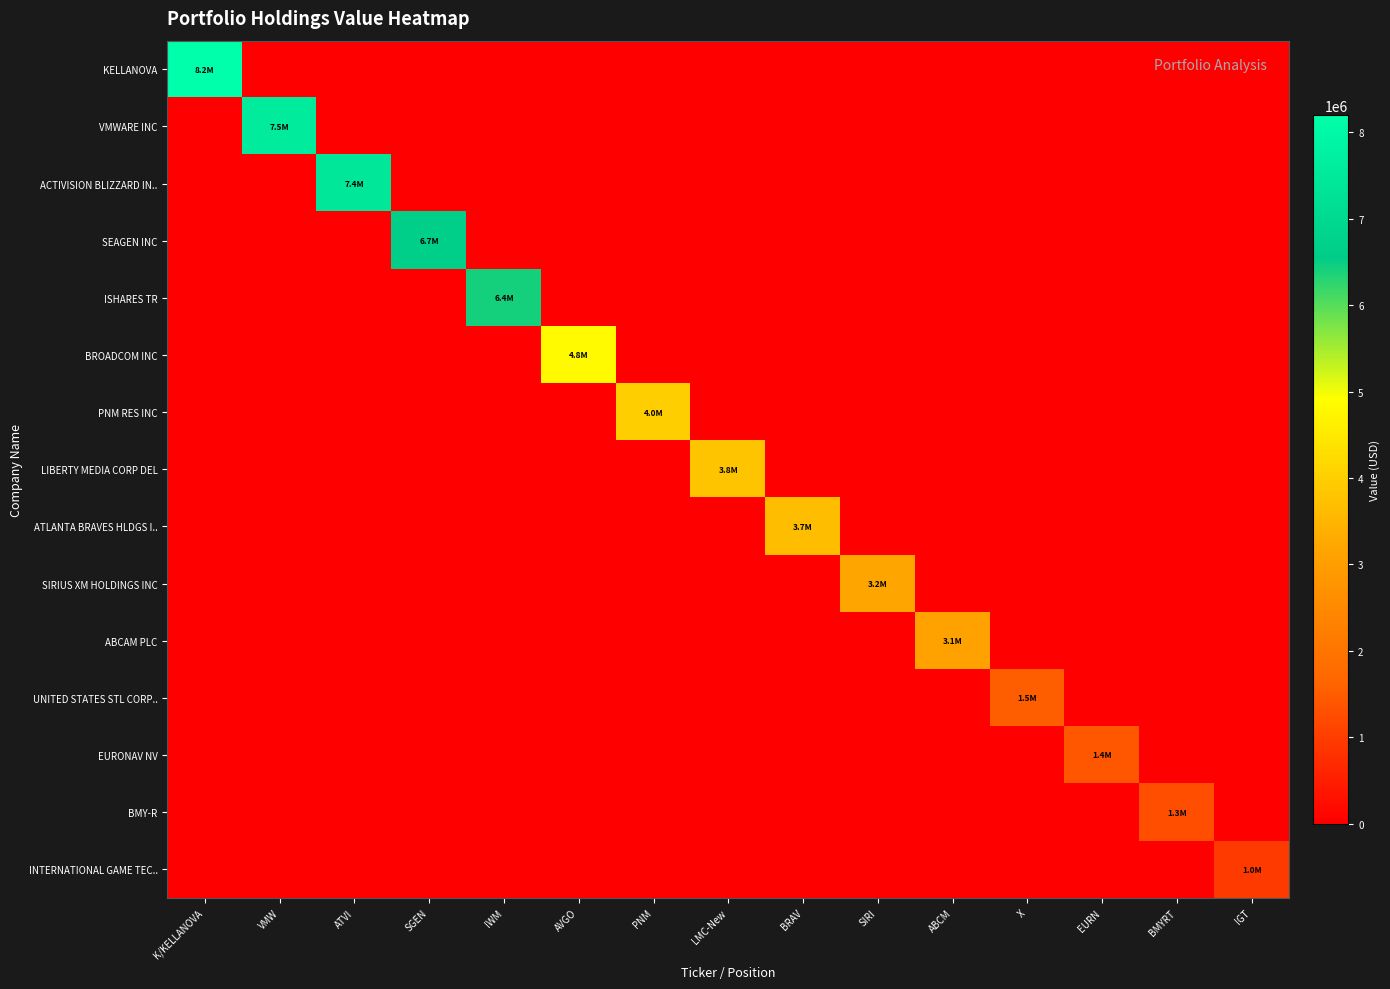

Reading left to right, transcribe all the data shown in this chart.

KELLANOVA: K/KELLANOVA=8200478	VMW=0	ATVI=0	SGEN=0	IWM=0	AVGO=0	PNM=0	LMC-New=0	BRAV=0	SIRI=0	ABCM=0	X=0	EURN=0	BMYRT=0	IGT=0
VMWARE INC: K/KELLANOVA=0	VMW=7545207	ATVI=0	SGEN=0	IWM=0	AVGO=0	PNM=0	LMC-New=0	BRAV=0	SIRI=0	ABCM=0	X=0	EURN=0	BMYRT=0	IGT=0
ACTIVISION BLIZZARD IN..: K/KELLANOVA=0	VMW=0	ATVI=7424110	SGEN=0	IWM=0	AVGO=0	PNM=0	LMC-New=0	BRAV=0	SIRI=0	ABCM=0	X=0	EURN=0	BMYRT=0	IGT=0
SEAGEN INC: K/KELLANOVA=0	VMW=0	ATVI=0	SGEN=6662359	IWM=0	AVGO=0	PNM=0	LMC-New=0	BRAV=0	SIRI=0	ABCM=0	X=0	EURN=0	BMYRT=0	IGT=0
ISHARES TR: K/KELLANOVA=0	VMW=0	ATVI=0	SGEN=0	IWM=6433336	AVGO=0	PNM=0	LMC-New=0	BRAV=0	SIRI=0	ABCM=0	X=0	EURN=0	BMYRT=0	IGT=0
BROADCOM INC: K/KELLANOVA=0	VMW=0	ATVI=0	SGEN=0	IWM=0	AVGO=4817364	PNM=0	LMC-New=0	BRAV=0	SIRI=0	ABCM=0	X=0	EURN=0	BMYRT=0	IGT=0
PNM RES INC: K/KELLANOVA=0	VMW=0	ATVI=0	SGEN=0	IWM=0	AVGO=0	PNM=4000357	LMC-New=0	BRAV=0	SIRI=0	ABCM=0	X=0	EURN=0	BMYRT=0	IGT=0
LIBERTY MEDIA CORP DEL: K/KELLANOVA=0	VMW=0	ATVI=0	SGEN=0	IWM=0	AVGO=0	PNM=0	LMC-New=3793781	BRAV=0	SIRI=0	ABCM=0	X=0	EURN=0	BMYRT=0	IGT=0
ATLANTA BRAVES HLDGS I..: K/KELLANOVA=0	VMW=0	ATVI=0	SGEN=0	IWM=0	AVGO=0	PNM=0	LMC-New=0	BRAV=3678189	SIRI=0	ABCM=0	X=0	EURN=0	BMYRT=0	IGT=0
SIRIUS XM HOLDINGS INC: K/KELLANOVA=0	VMW=0	ATVI=0	SGEN=0	IWM=0	AVGO=0	PNM=0	LMC-New=0	BRAV=0	SIRI=3186148	ABCM=0	X=0	EURN=0	BMYRT=0	IGT=0
ABCAM PLC: K/KELLANOVA=0	VMW=0	ATVI=0	SGEN=0	IWM=0	AVGO=0	PNM=0	LMC-New=0	BRAV=0	SIRI=0	ABCM=3093159	X=0	EURN=0	BMYRT=0	IGT=0
UNITED STATES STL CORP..: K/KELLANOVA=0	VMW=0	ATVI=0	SGEN=0	IWM=0	AVGO=0	PNM=0	LMC-New=0	BRAV=0	SIRI=0	ABCM=0	X=1527372	EURN=0	BMYRT=0	IGT=0
EURONAV NV: K/KELLANOVA=0	VMW=0	ATVI=0	SGEN=0	IWM=0	AVGO=0	PNM=0	LMC-New=0	BRAV=0	SIRI=0	ABCM=0	X=0	EURN=1393740	BMYRT=0	IGT=0
BMY-R: K/KELLANOVA=0	VMW=0	ATVI=0	SGEN=0	IWM=0	AVGO=0	PNM=0	LMC-New=0	BRAV=0	SIRI=0	ABCM=0	X=0	EURN=0	BMYRT=1265960	IGT=0
INTERNATIONAL GAME TEC..: K/KELLANOVA=0	VMW=0	ATVI=0	SGEN=0	IWM=0	AVGO=0	PNM=0	LMC-New=0	BRAV=0	SIRI=0	ABCM=0	X=0	EURN=0	BMYRT=0	IGT=950441